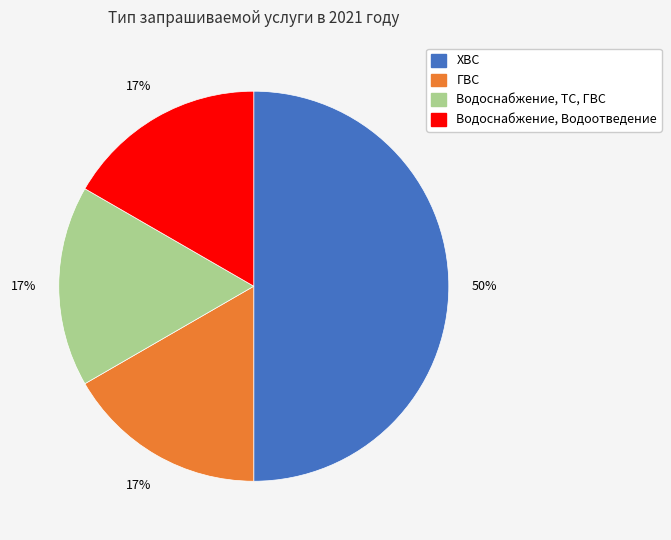

Is it true that ГВС is 17% of the pie?

True